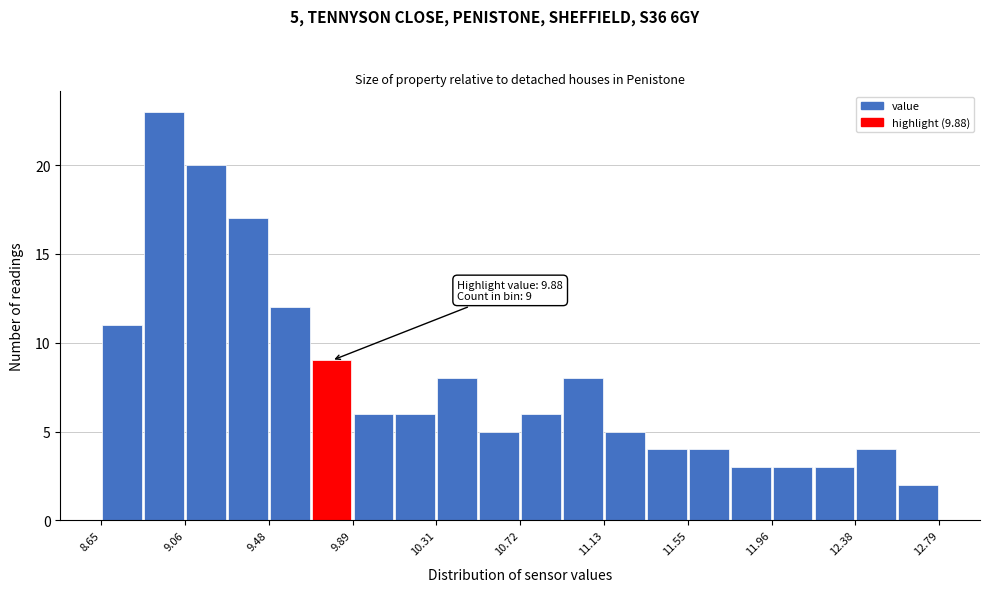

Over which range of the x-axis is the bar tallest?

8.85 to 9.05